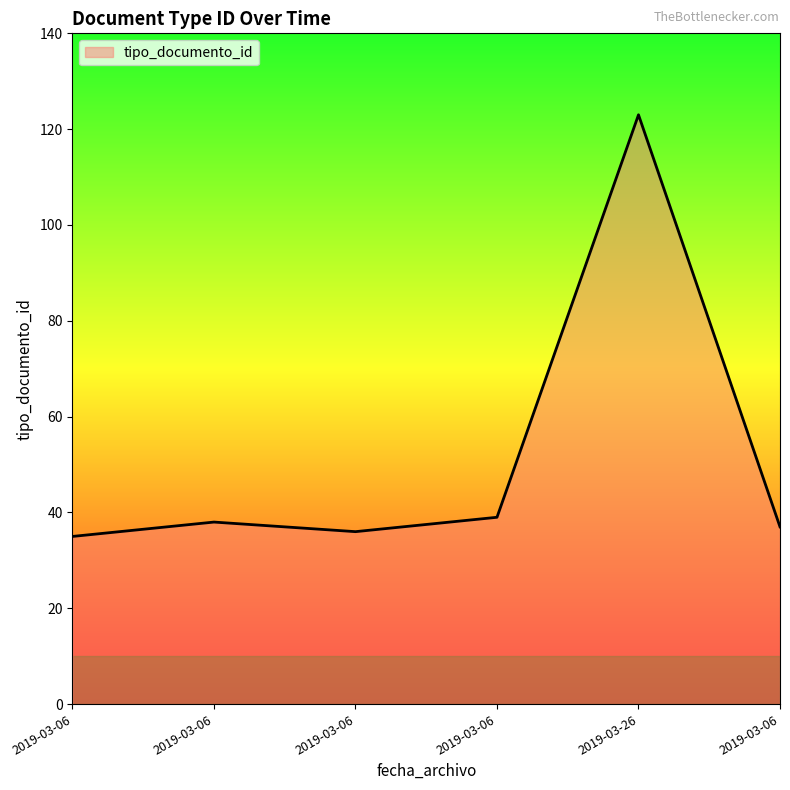

Is it true that the value at 2019-03-06 is 60?

False